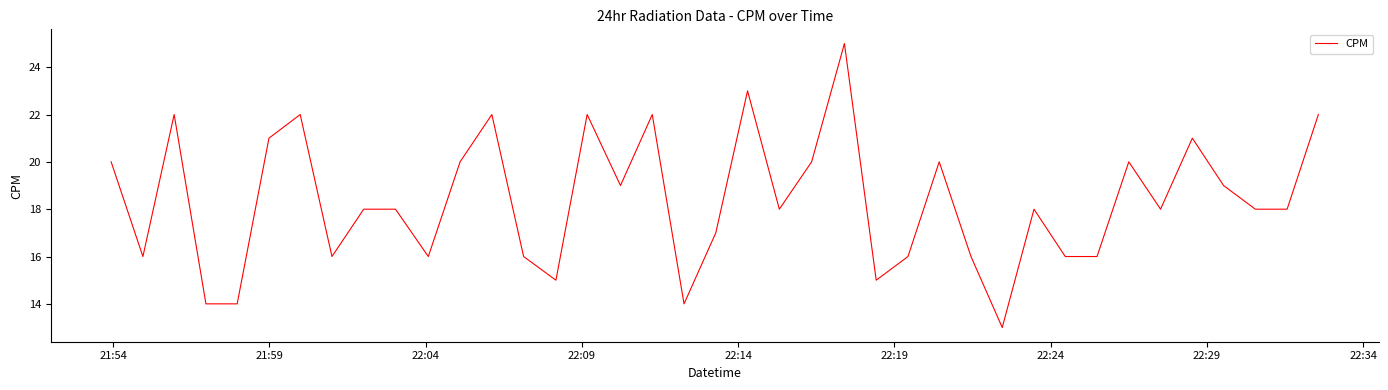

Reading right to left, extract all data points from this chart.

22	18	18	19	21	18	20	16	16	18	13	16	20	16	15	25	20	18	23	17	14	22	19	22	15	16	22	20	16	18	18	16	22	21	14	14	22	16	20